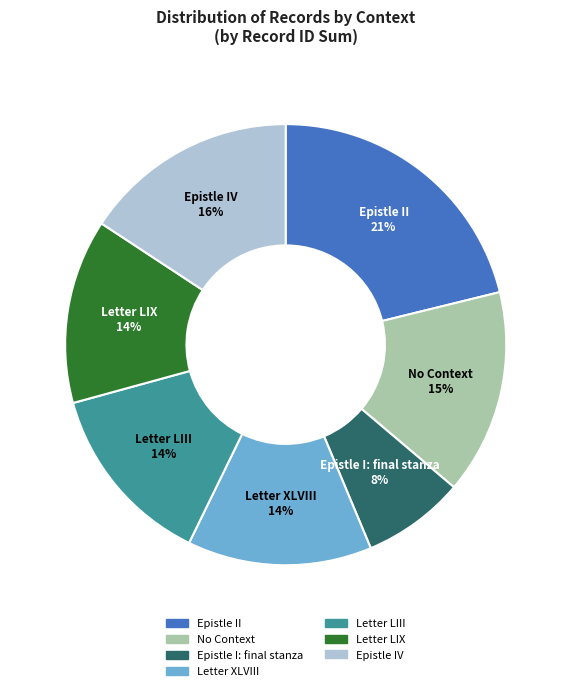

Does any single category account for the majority?

No